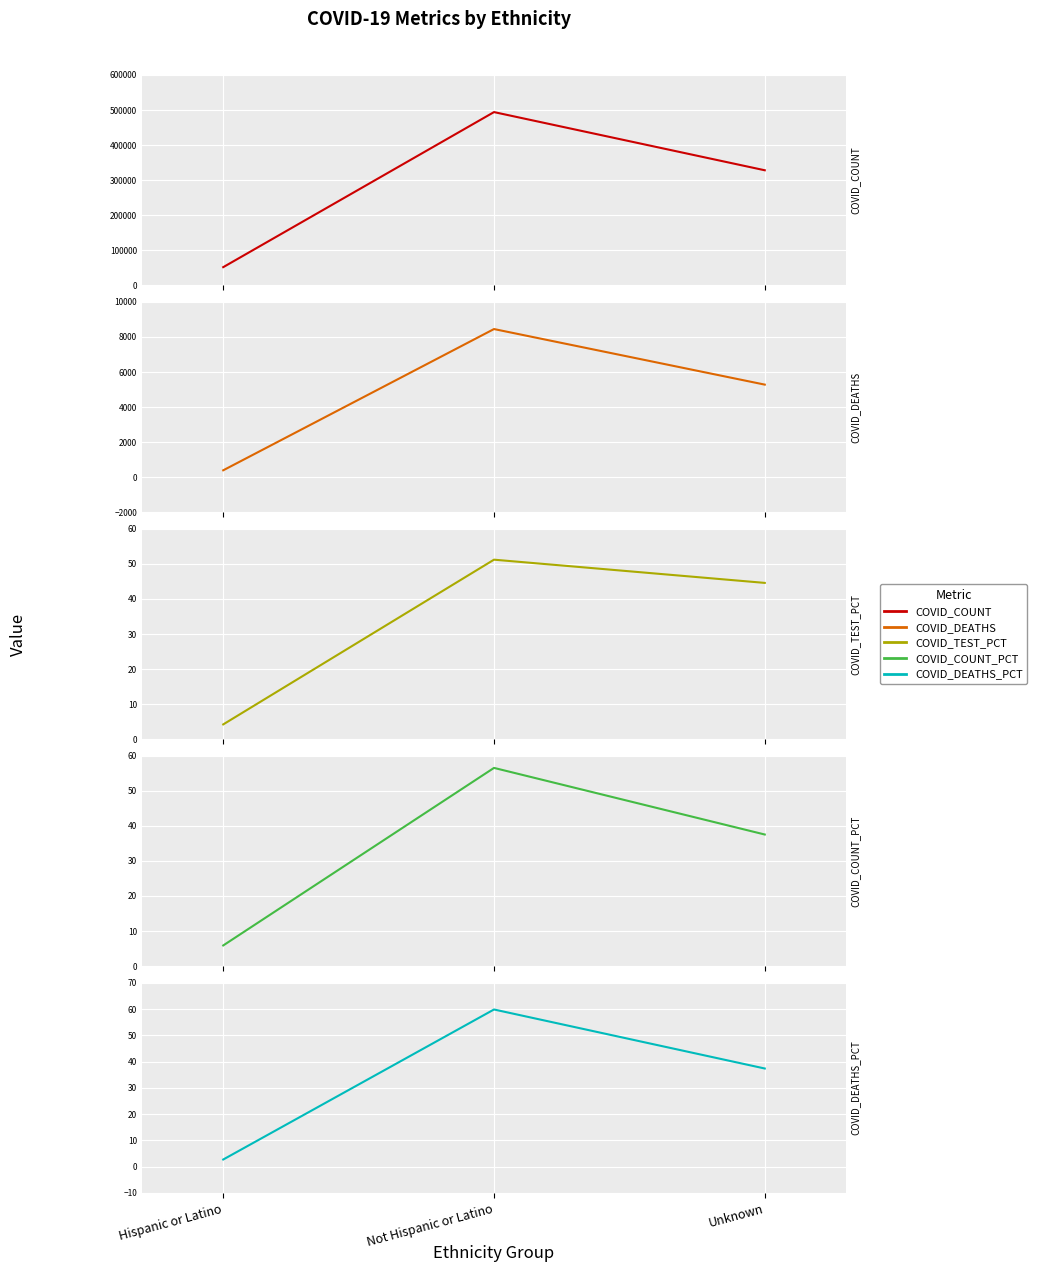

What is the spread (max minus min) of values at Unknown?

327966.6